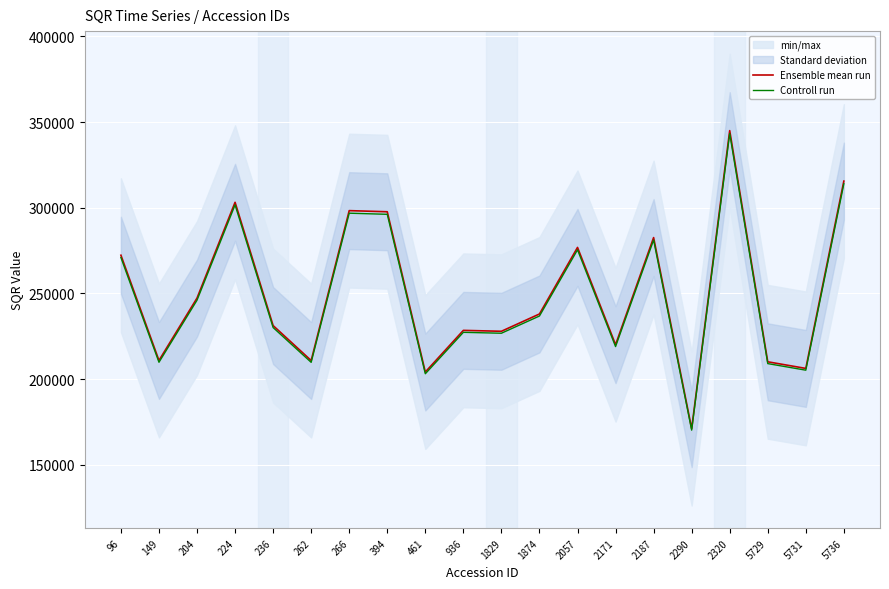

Which category has the lowest value in the Ensemble mean run series?

2290